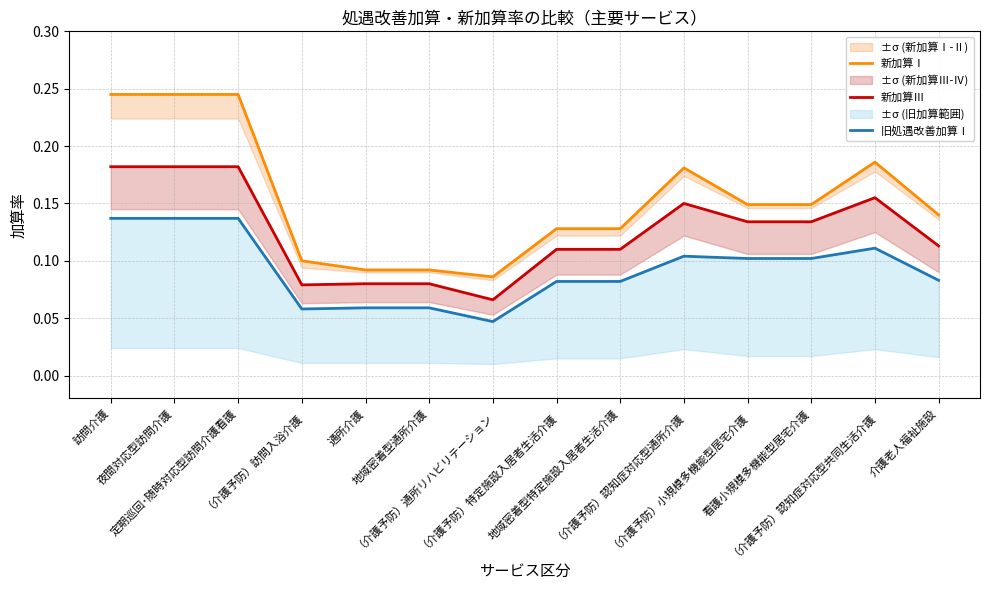

Reading right to left, transcribe all the data shown in this chart.

新加算Ⅰ: 介護老人福祉施設=0.1	（介護予防）認知症対応型共同生活介護=0.2	看護小規模多機能型居宅介護=0.1	（介護予防）小規模多機能型居宅介護=0.1	（介護予防）認知症対応型通所介護=0.2	地域密着型特定施設入居者生活介護=0.1	（介護予防）特定施設入居者生活介護=0.1	（介護予防）通所リハビリテーション=0.1	地域密着型通所介護=0.1	通所介護=0.1	（介護予防）訪問入浴介護=0.1	定期巡回･随時対応型訪問介護看護=0.2	夜間対応型訪問介護=0.2	訪問介護=0.2
新加算Ⅲ: 介護老人福祉施設=0.1	（介護予防）認知症対応型共同生活介護=0.2	看護小規模多機能型居宅介護=0.1	（介護予防）小規模多機能型居宅介護=0.1	（介護予防）認知症対応型通所介護=0.1	地域密着型特定施設入居者生活介護=0.1	（介護予防）特定施設入居者生活介護=0.1	（介護予防）通所リハビリテーション=0.1	地域密着型通所介護=0.1	通所介護=0.1	（介護予防）訪問入浴介護=0.1	定期巡回･随時対応型訪問介護看護=0.2	夜間対応型訪問介護=0.2	訪問介護=0.2
旧処遇改善加算Ⅰ: 介護老人福祉施設=0.1	（介護予防）認知症対応型共同生活介護=0.1	看護小規模多機能型居宅介護=0.1	（介護予防）小規模多機能型居宅介護=0.1	（介護予防）認知症対応型通所介護=0.1	地域密着型特定施設入居者生活介護=0.1	（介護予防）特定施設入居者生活介護=0.1	（介護予防）通所リハビリテーション=0.0	地域密着型通所介護=0.1	通所介護=0.1	（介護予防）訪問入浴介護=0.1	定期巡回･随時対応型訪問介護看護=0.1	夜間対応型訪問介護=0.1	訪問介護=0.1